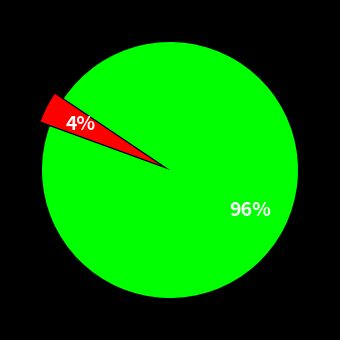

Is there any slice that represents more than half of the pie?

Yes